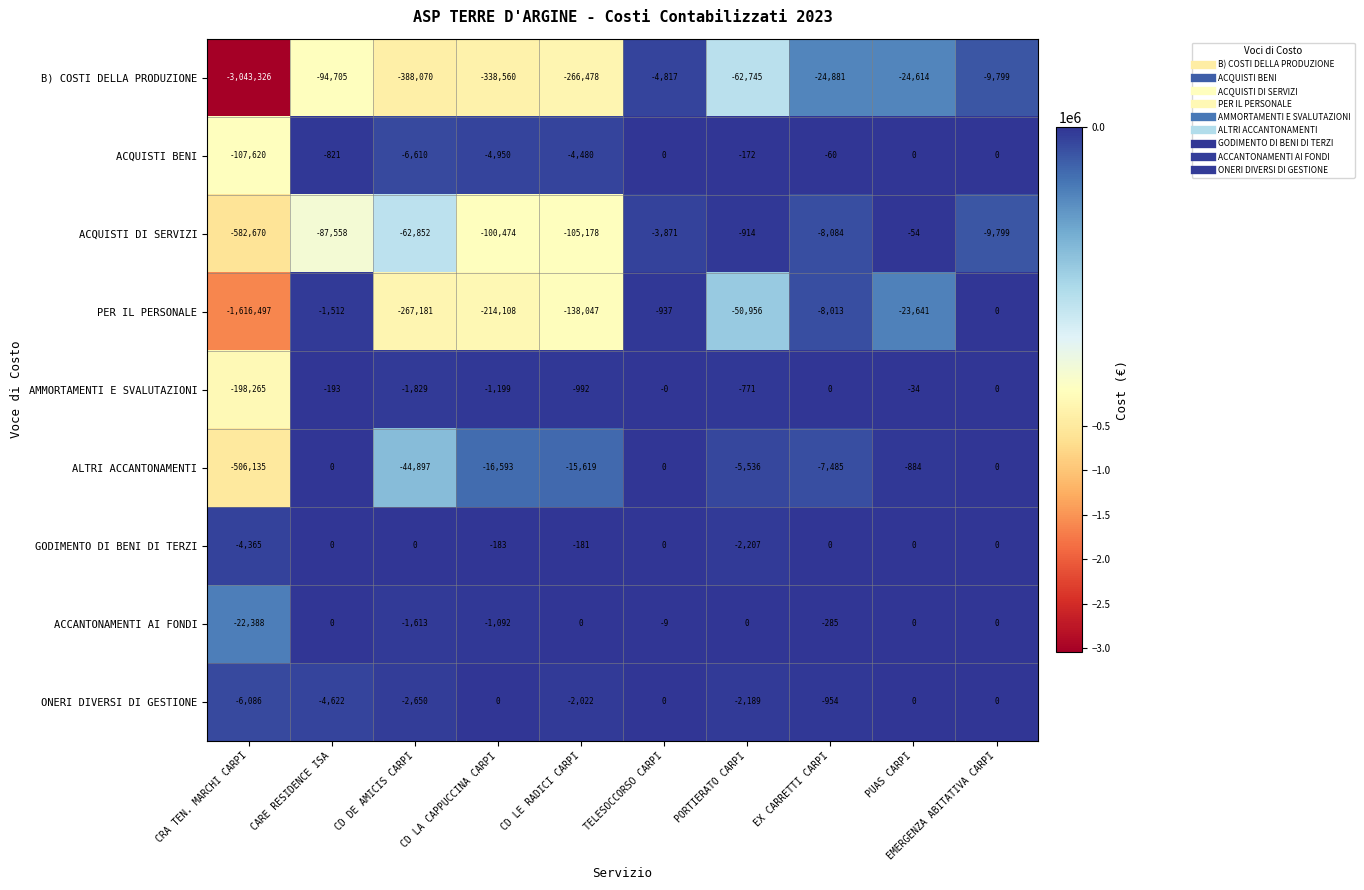

How many distinct data groups are displayed?

9